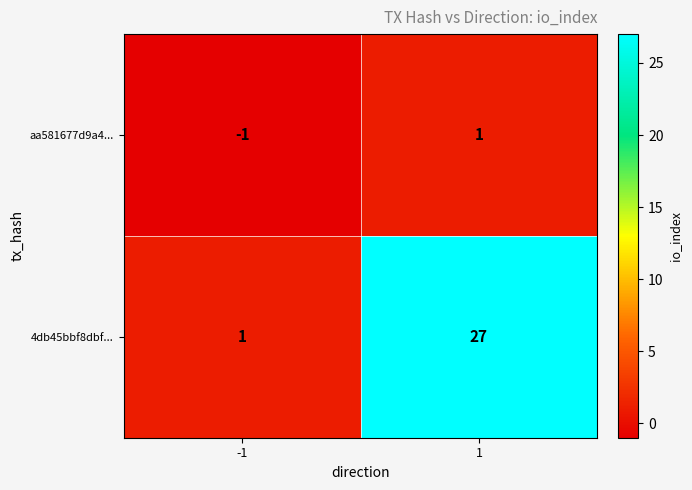

Which series has the largest total across all categories?

4db45bbf8dbf...